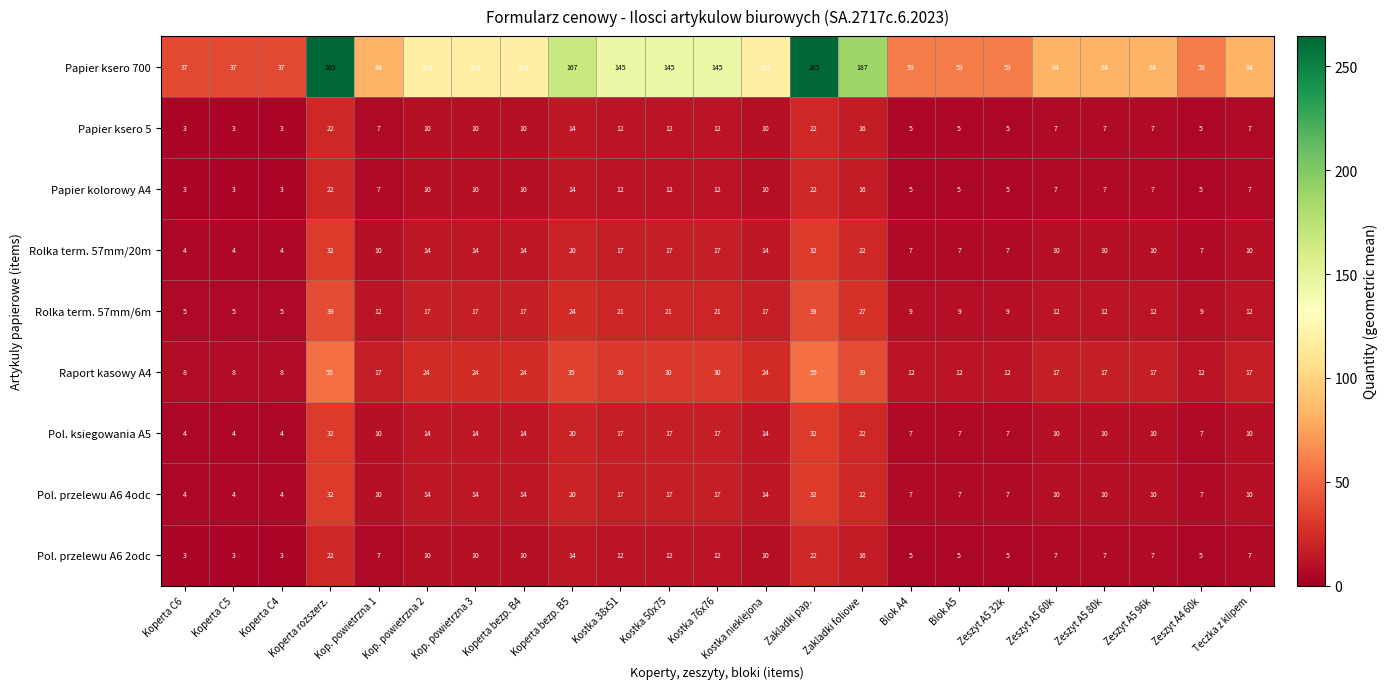

Which series has the largest total across all categories?

Papier ksero 700